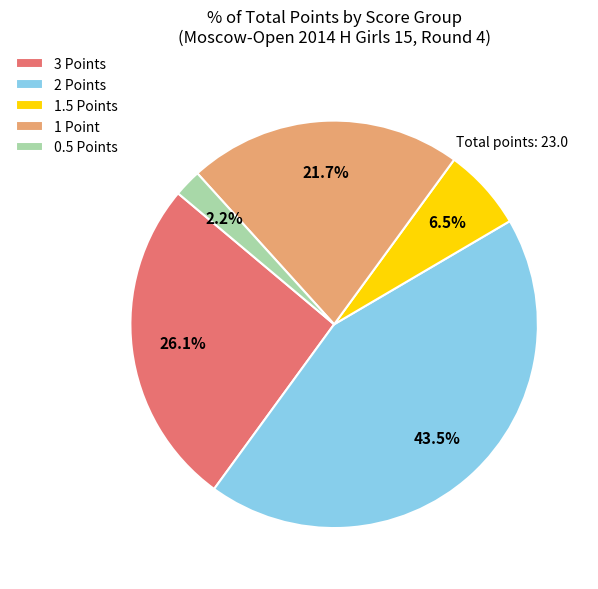

Rank the categories by value from highest to lowest.

2 Points, 3 Points, 1 Point, 1.5 Points, 0.5 Points